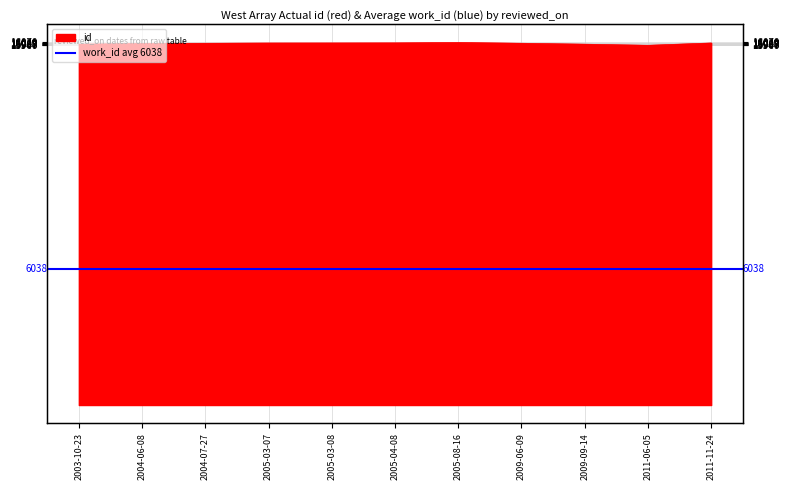

What is the value of the 2nd point from the left?

16030